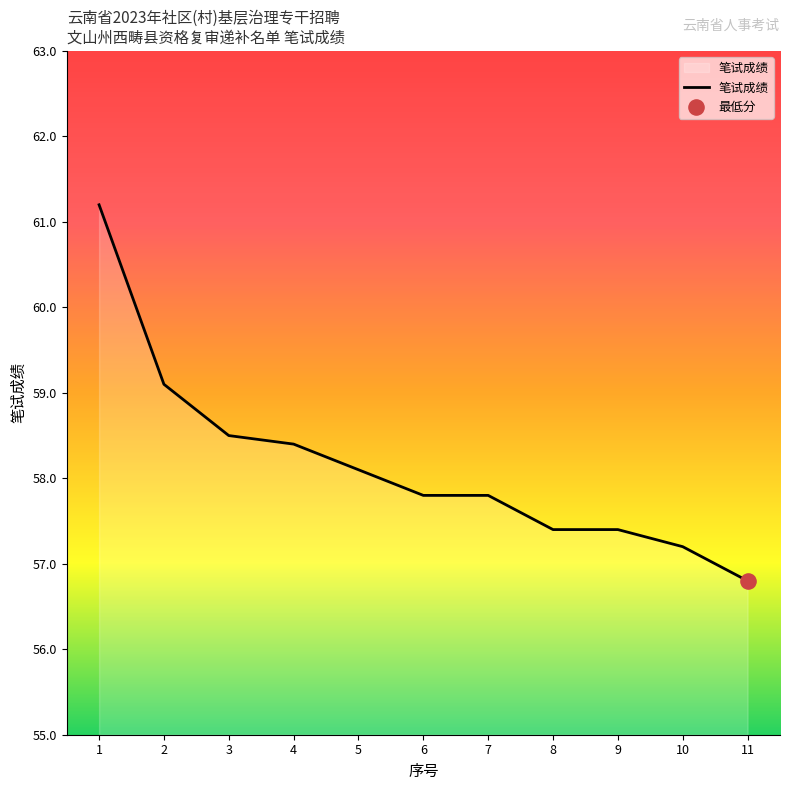

Between 8 and 10, which is larger?

8